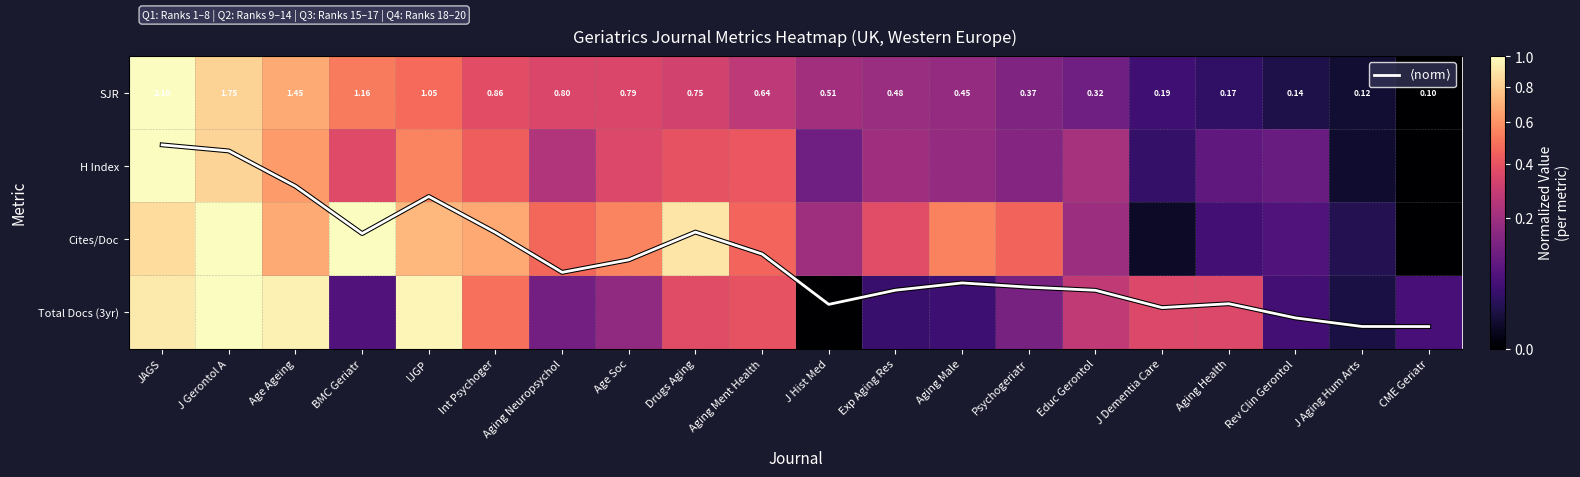

Which category has the highest value across all series?

J Gerontol A